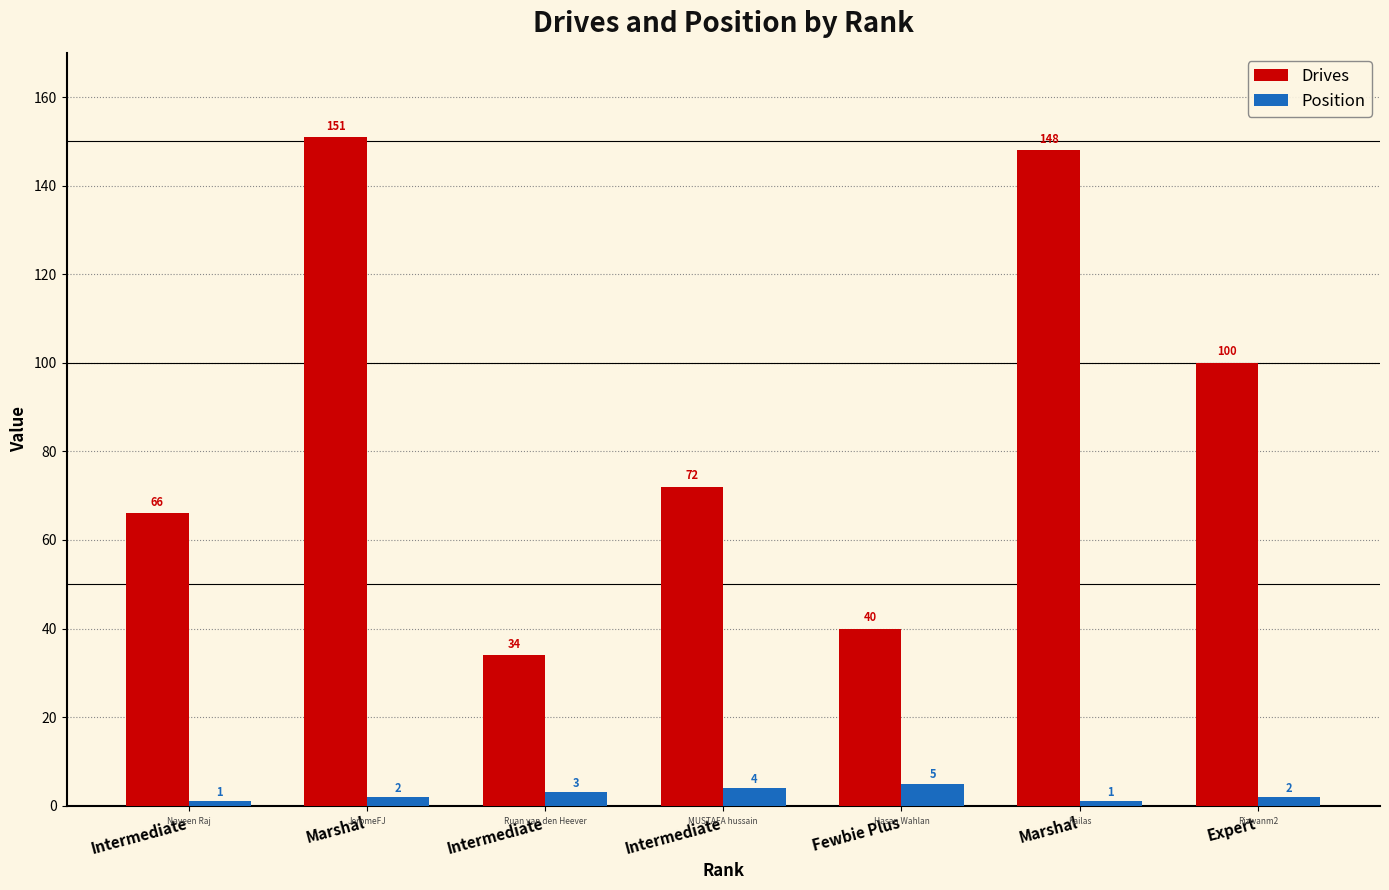

How many bars are there in total?

14